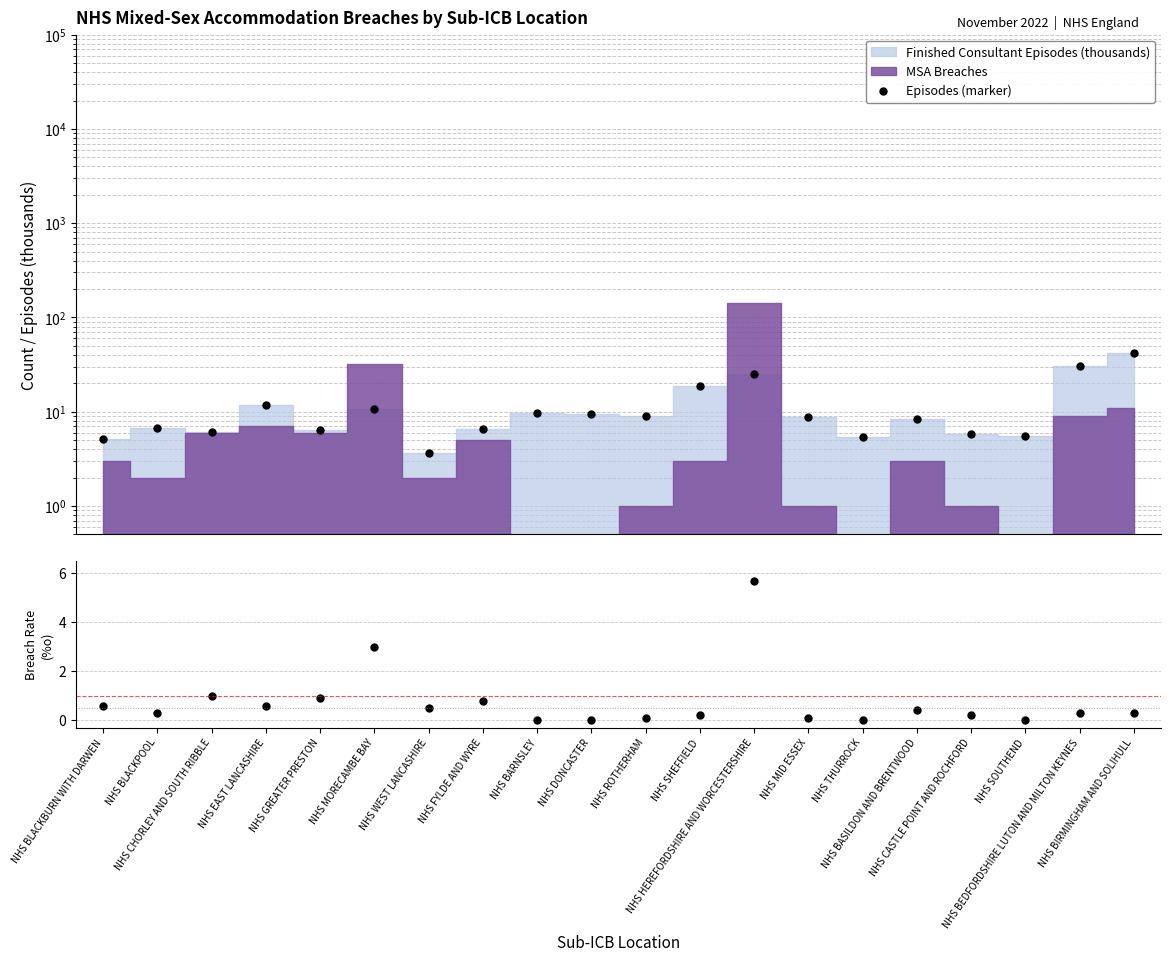

At which label is Episodes (marker) closest to 22?

NHS HEREFORDSHIRE AND WORCESTERSHIRE